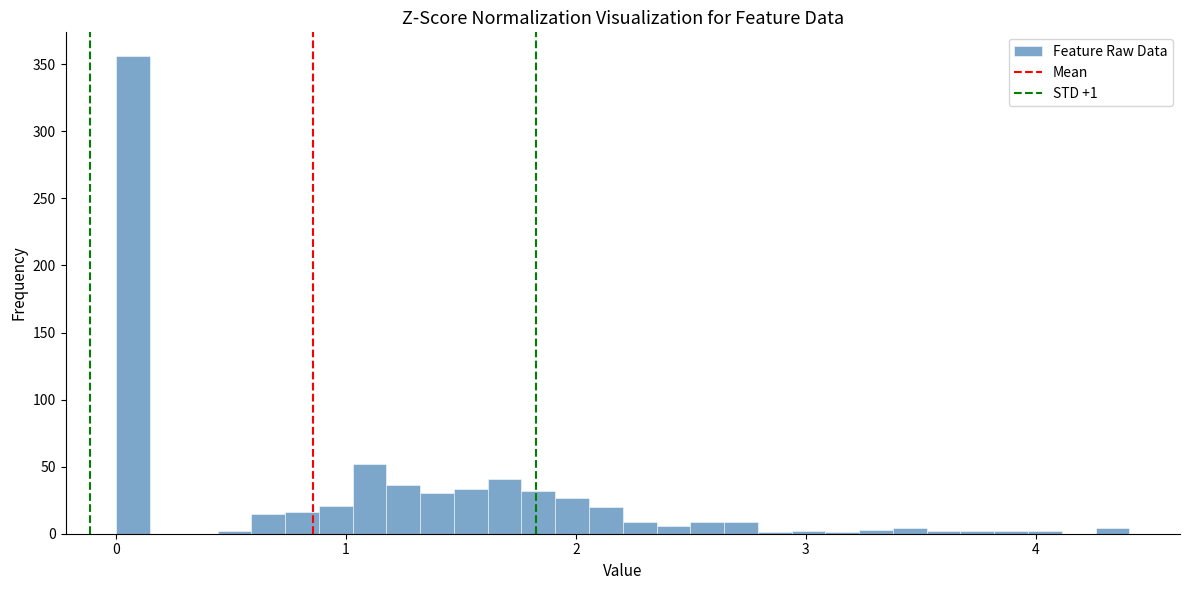

Around what value on the x-axis is the tallest bar? Give the approximate position of its centre, as read against the axis.

0.1